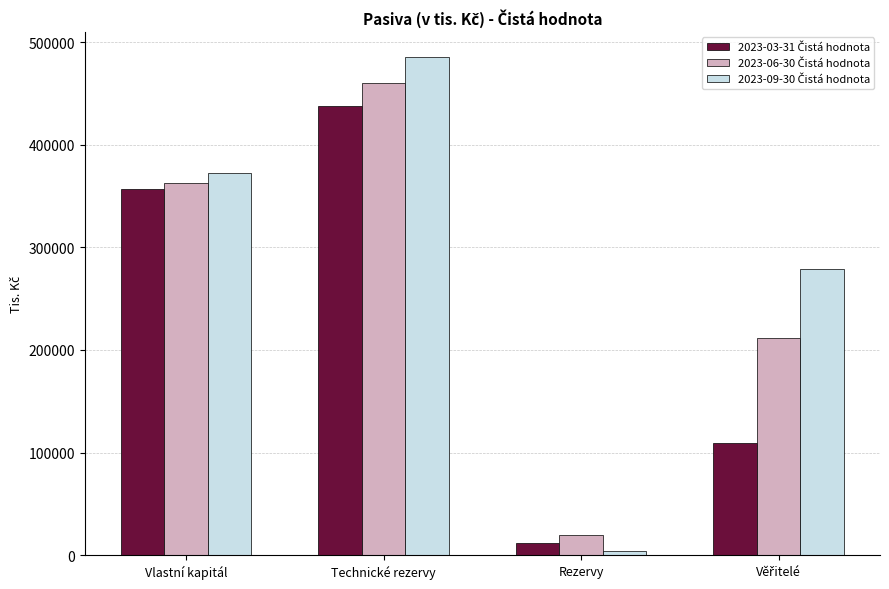

What is the spread (max minus min) of values at Technické rezervy?

47860